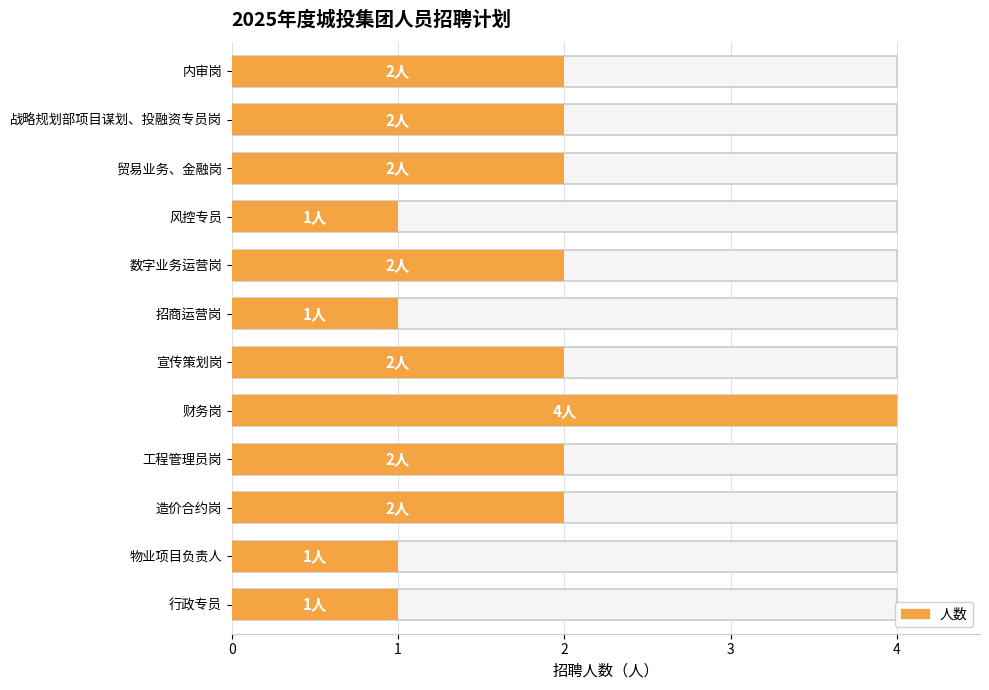

Which label corresponds to the largest value in the chart?

财务岗